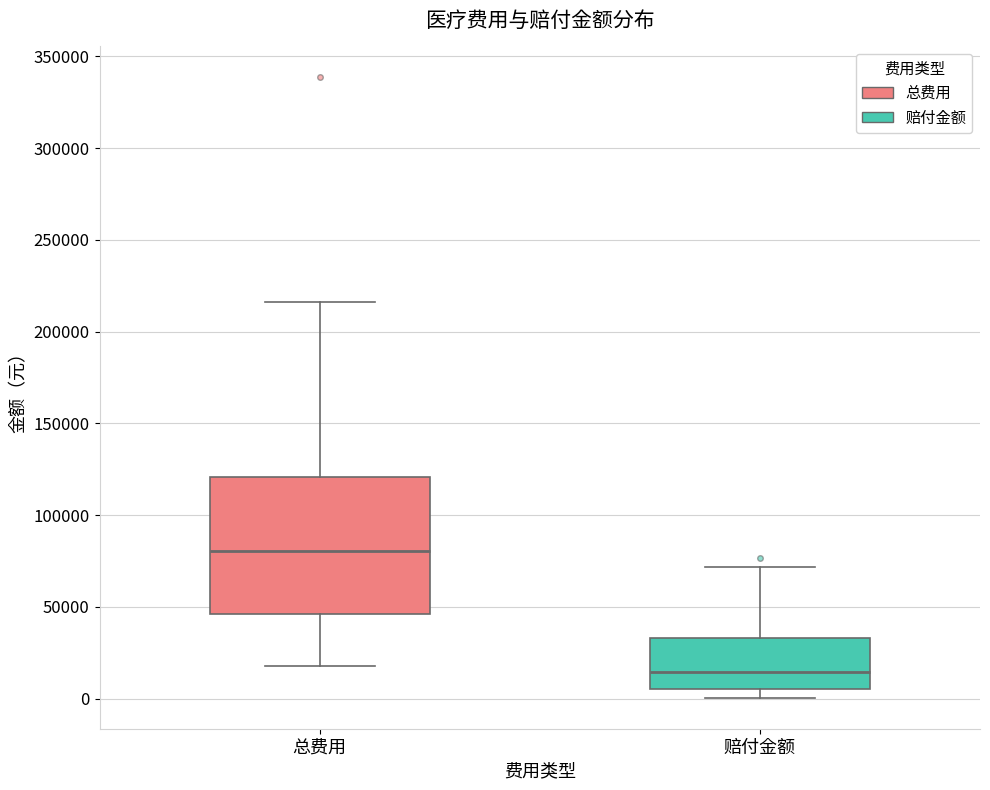

Reading left to right, transcribe this box plot: for each box, give where its median line is, the range the box spans, and where its two whiskers end, as read against the y-axis. The values are not printed on the chart, so give them approximately, as read against the axis.

总费用: median 80000, box 45000 to 120000, whiskers 20000 to 215000
赔付金额: median 15000, box 5000 to 35000, whiskers 0 to 70000